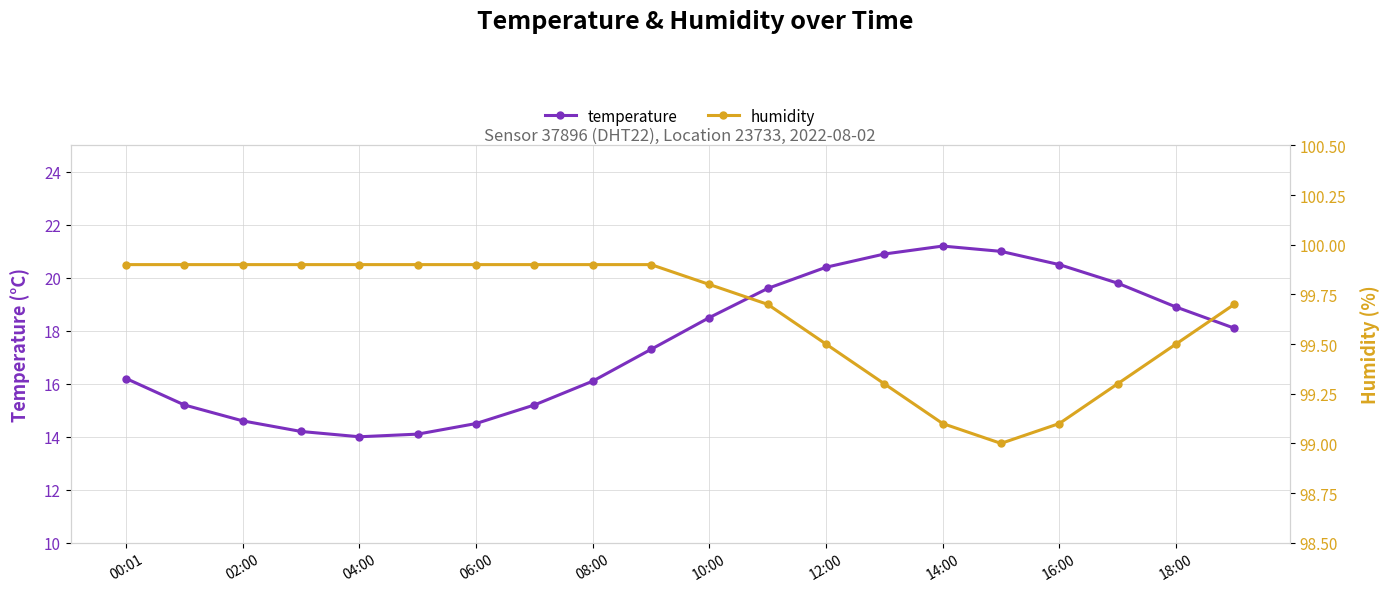

True or false: temperature has a value of 14.0 at 04:00.

True